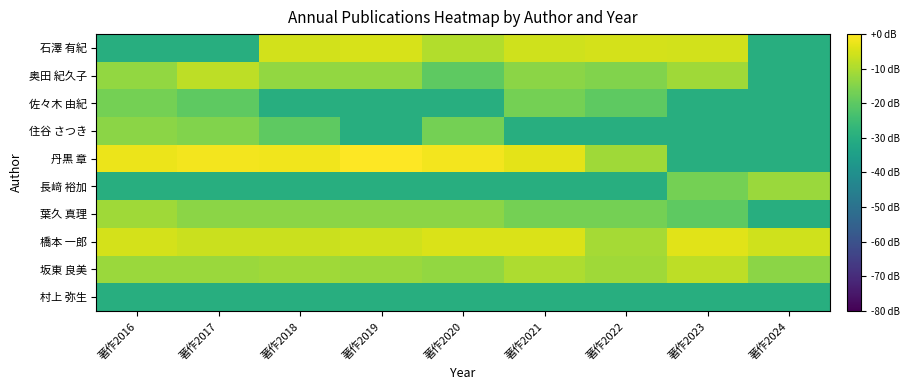

Which label corresponds to the largest value in the chart?

著作2019